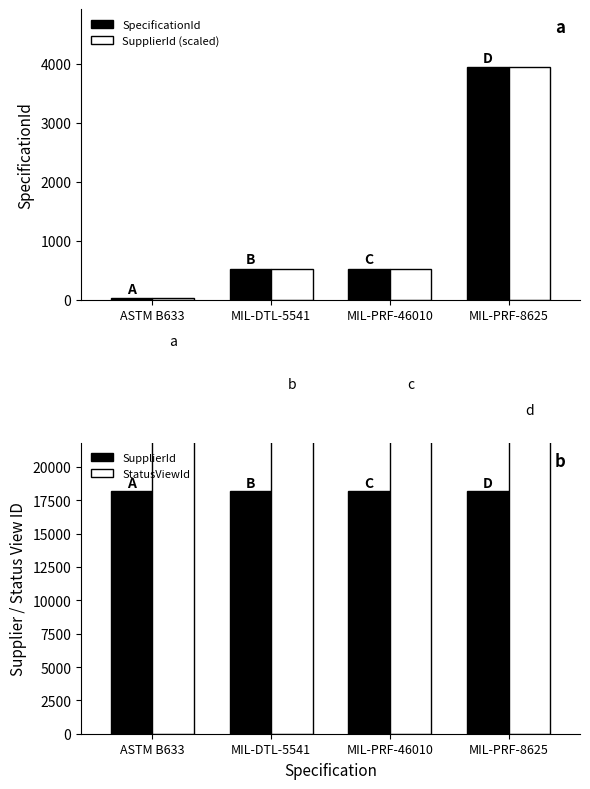

What is the value of the SpecificationId bar at the 1st from the left?

29